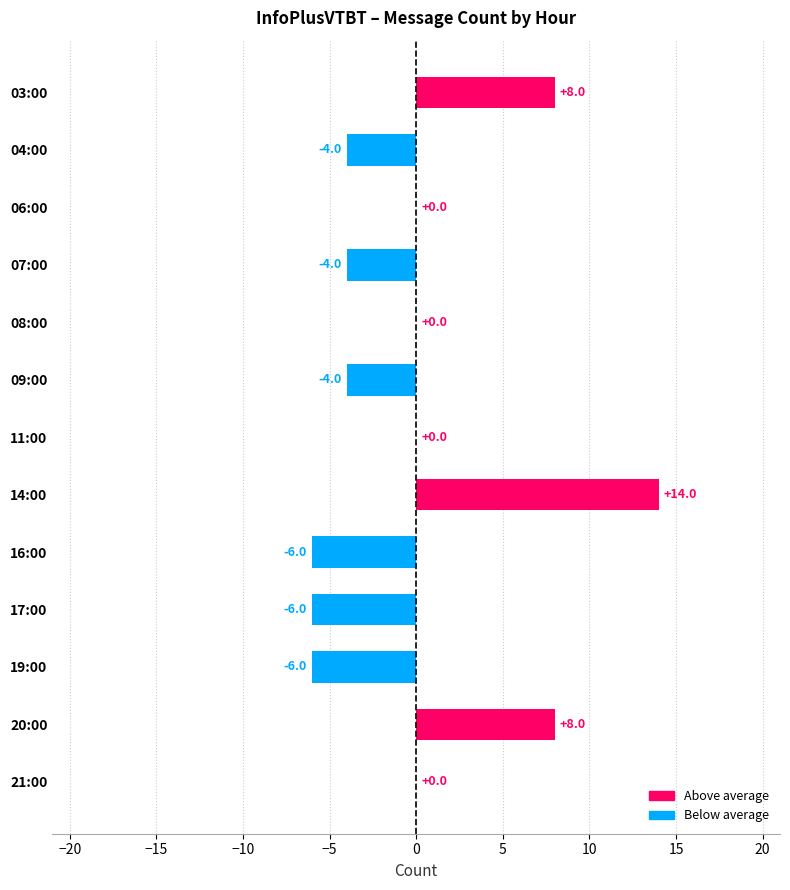

Are the bars horizontal?

Yes